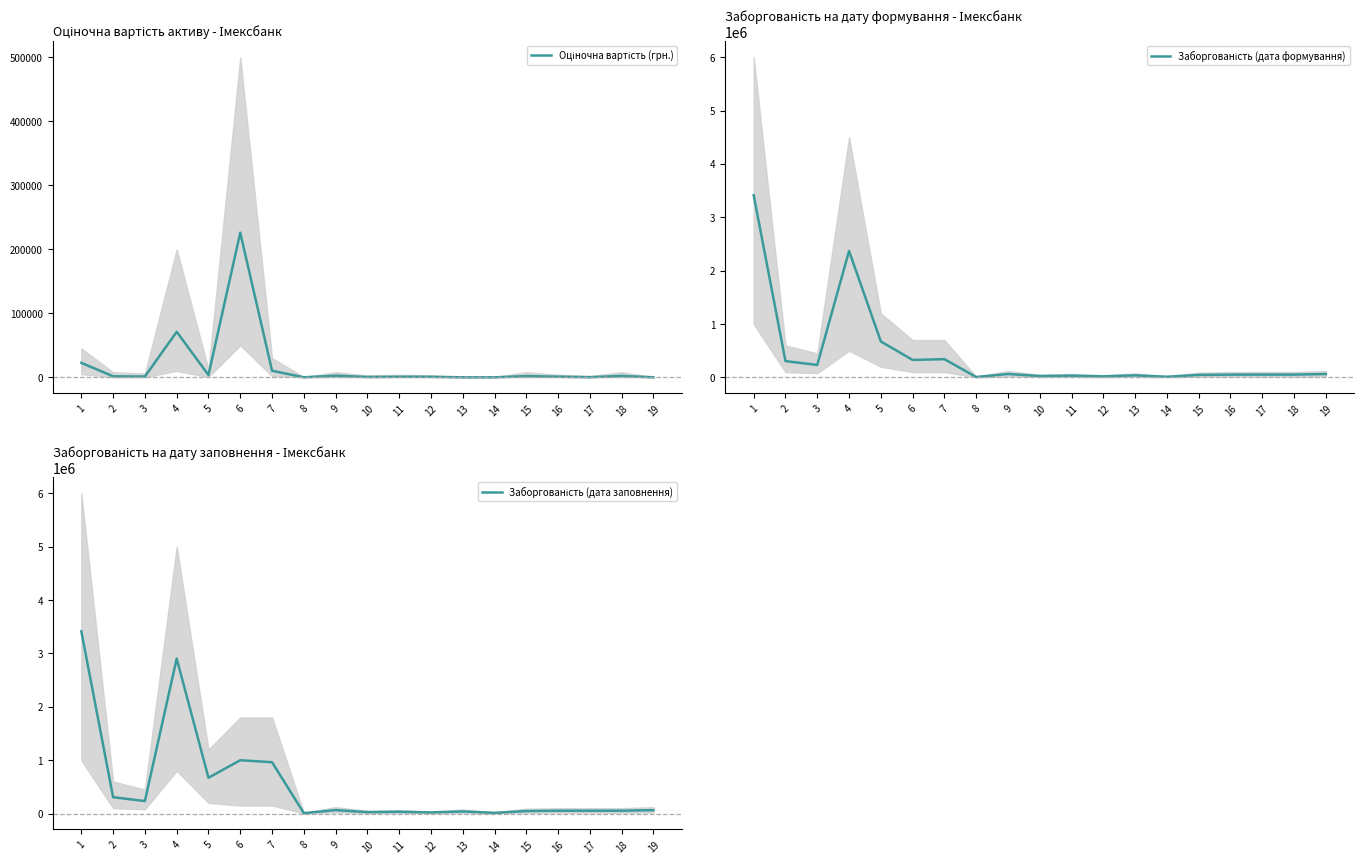

What is the greatest value displayed?

3414321.2